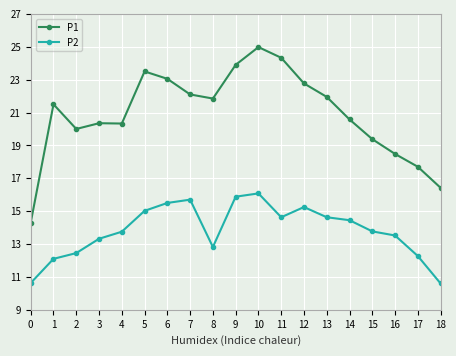

What is the value of the P2 point at the 16th from the left?

13.8